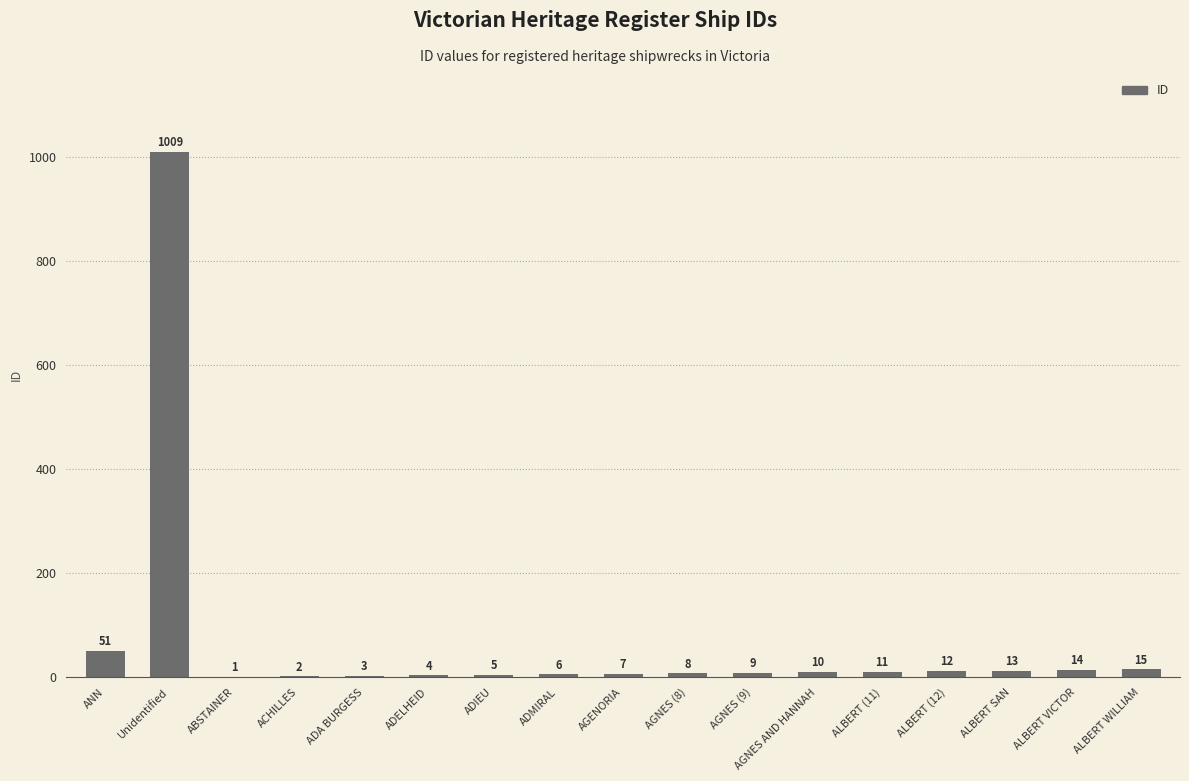

Count the number of categories in the chart.

17